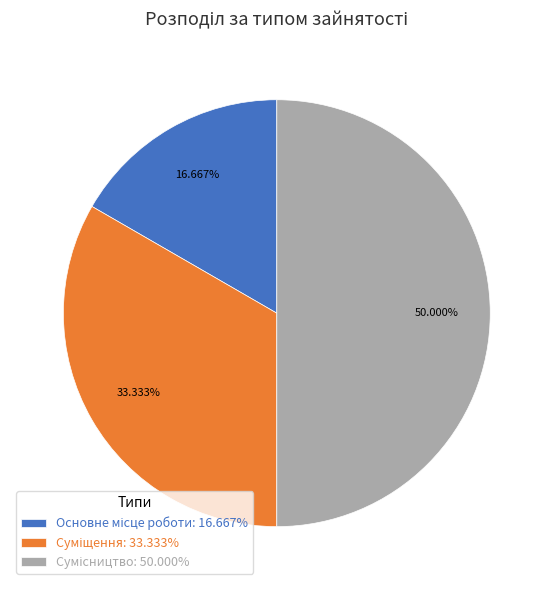

Count the number of slices in the pie.

3